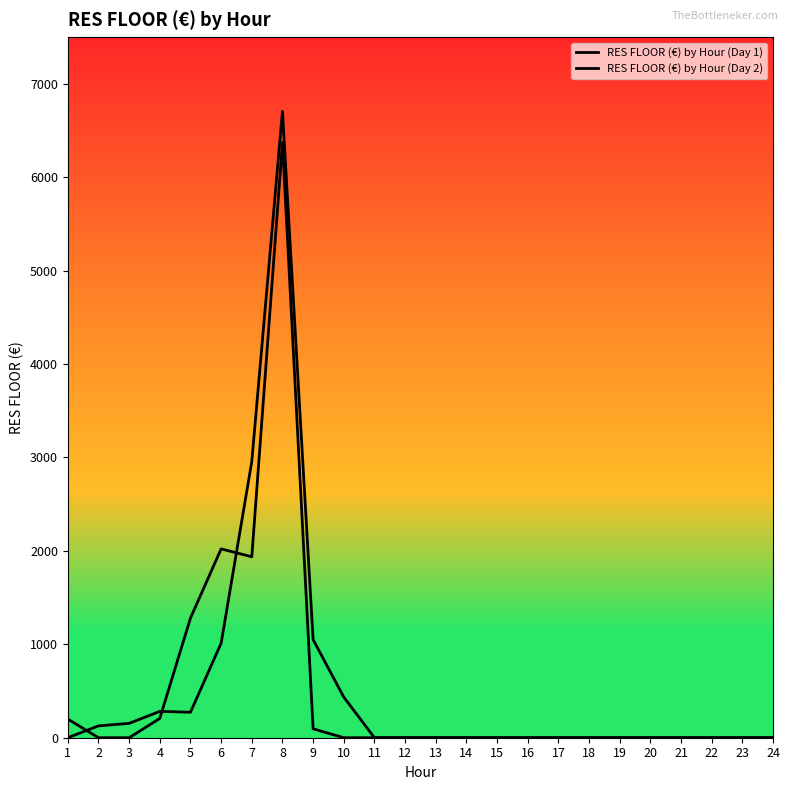

Count the number of categories in the chart.

24